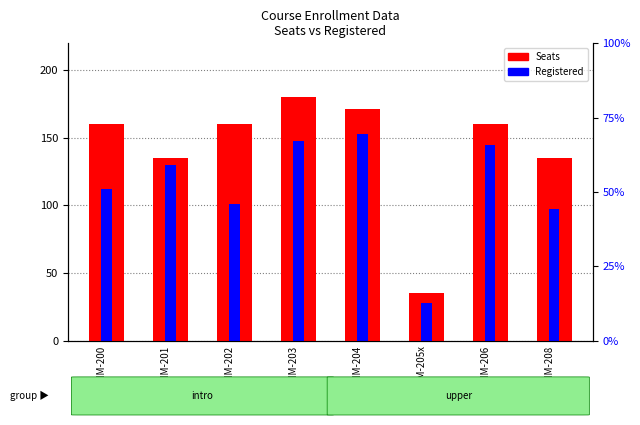

What is the sum of all Seats values?

1136